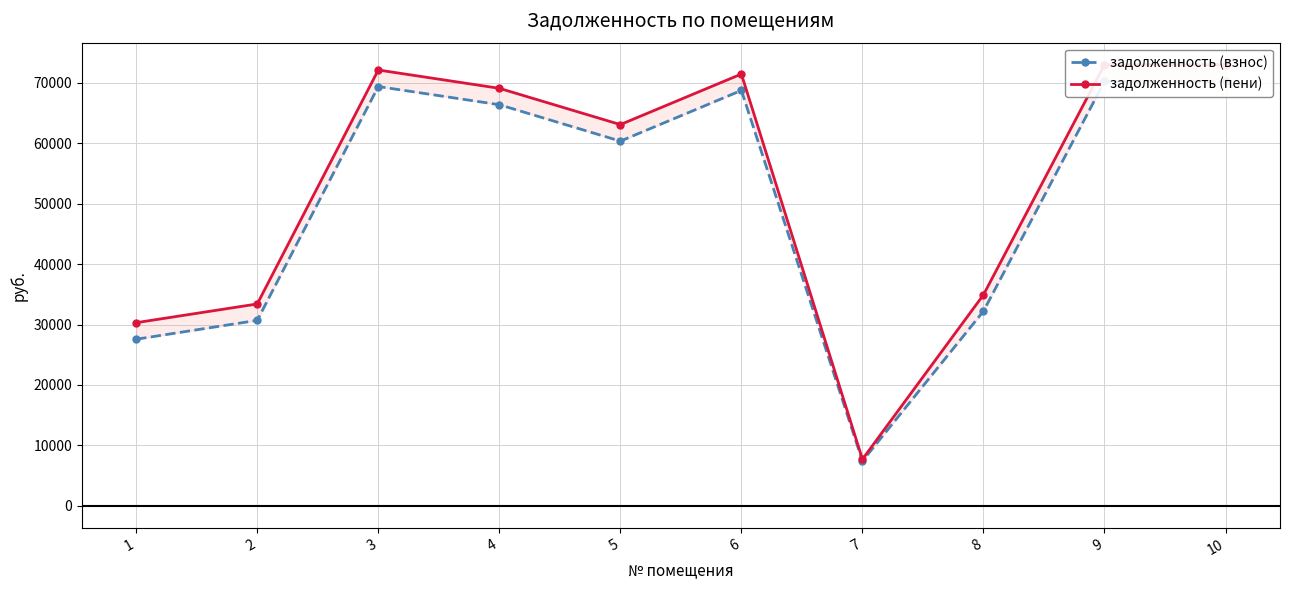

True or false: задолженность (взнос) and задолженность (пени) cross at least once.

False